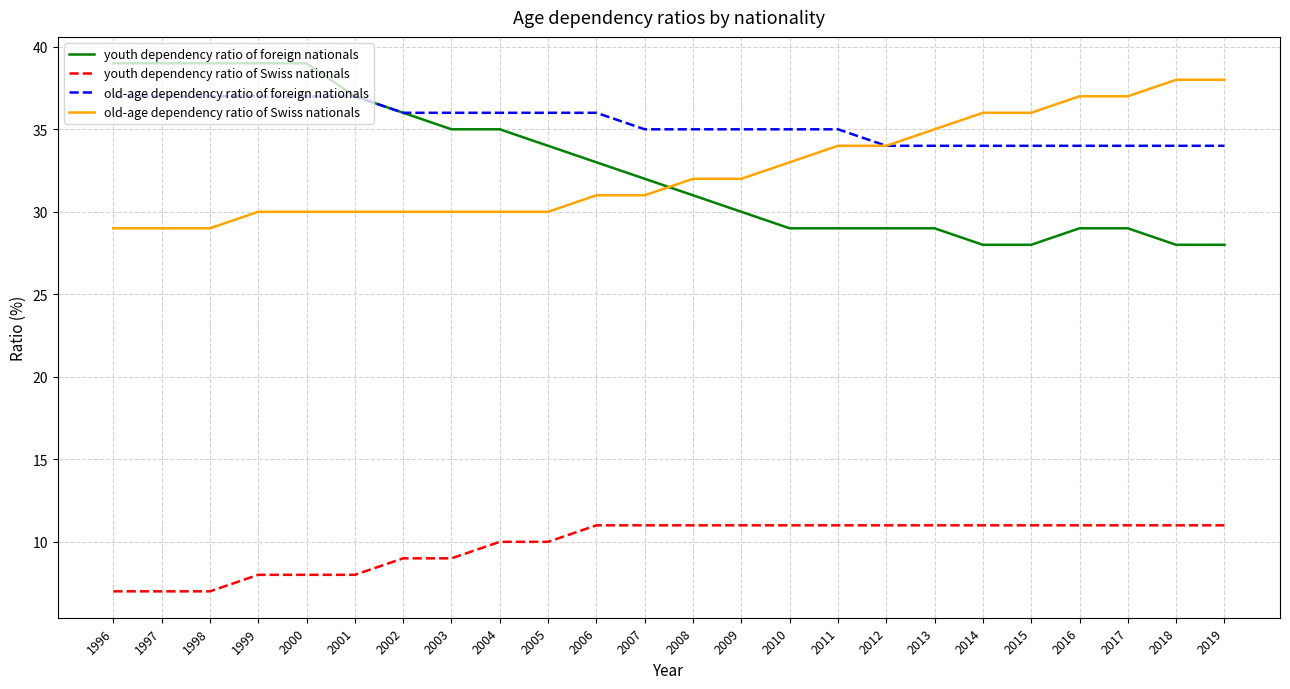

Is it true that youth dependency ratio of Swiss nationals equals 8 at 1999?

True